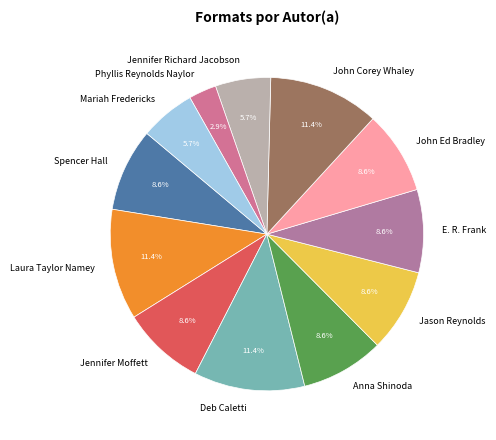

What is the ratio of the value at John Ed Bradley to the value at Jennifer Richard Jacobson?

1.5